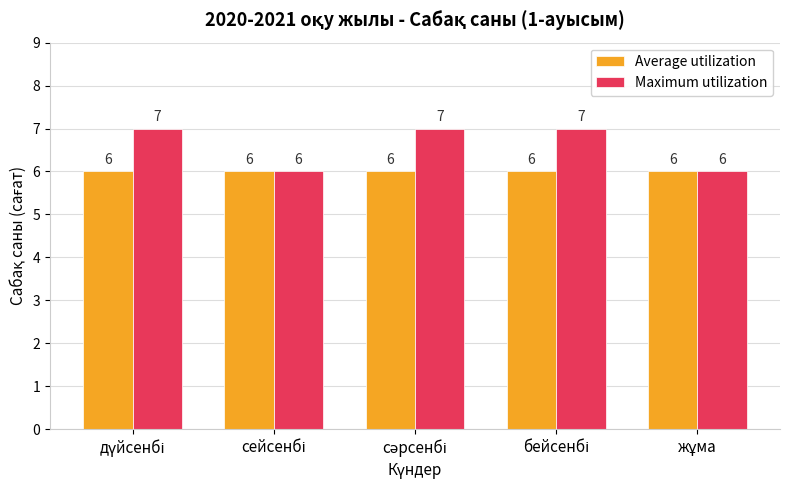

Rank the series by their maximum value, from highest to lowest.

Maximum utilization, Average utilization